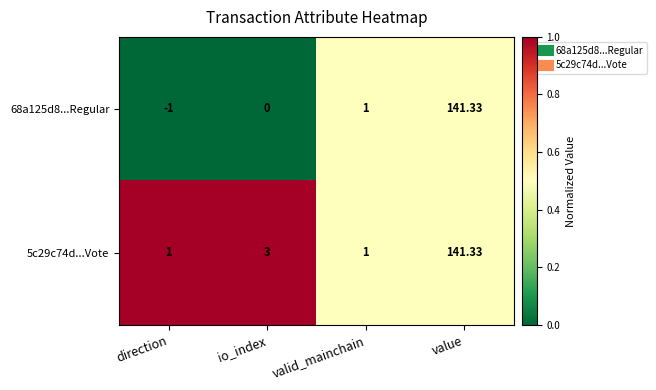

Where is 5c29c74d...Vote nearest to the value 71?

io_index